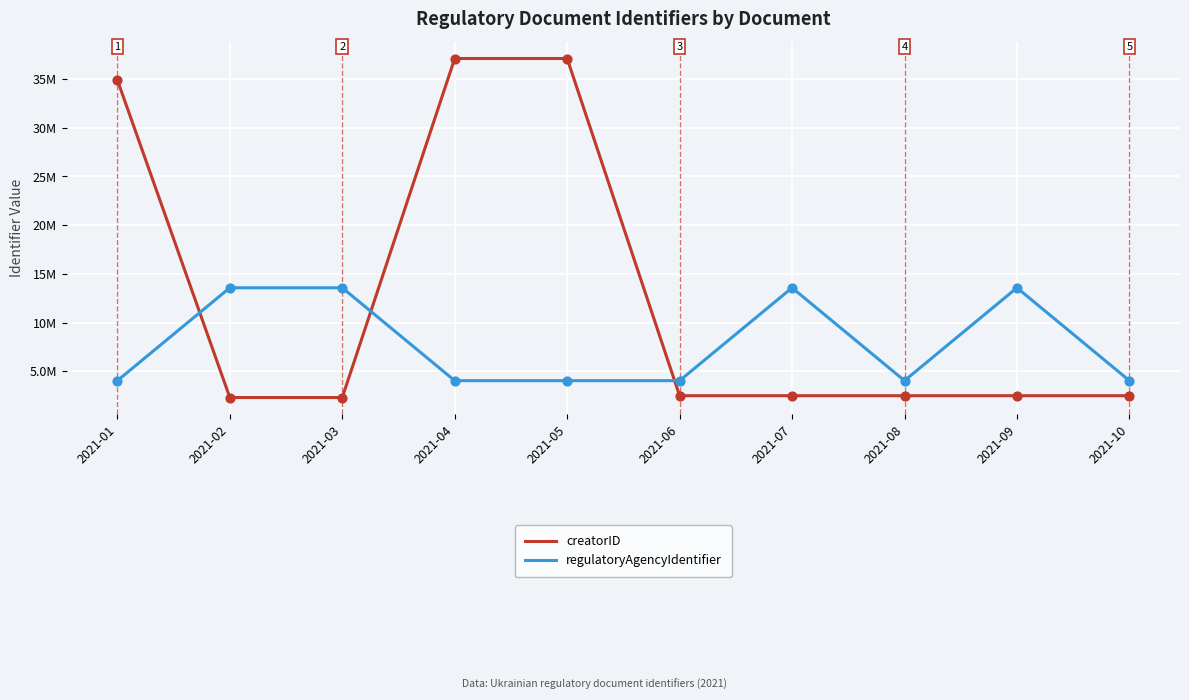

What are all the series names shown in the legend?

creatorID, regulatoryAgencyIdentifier